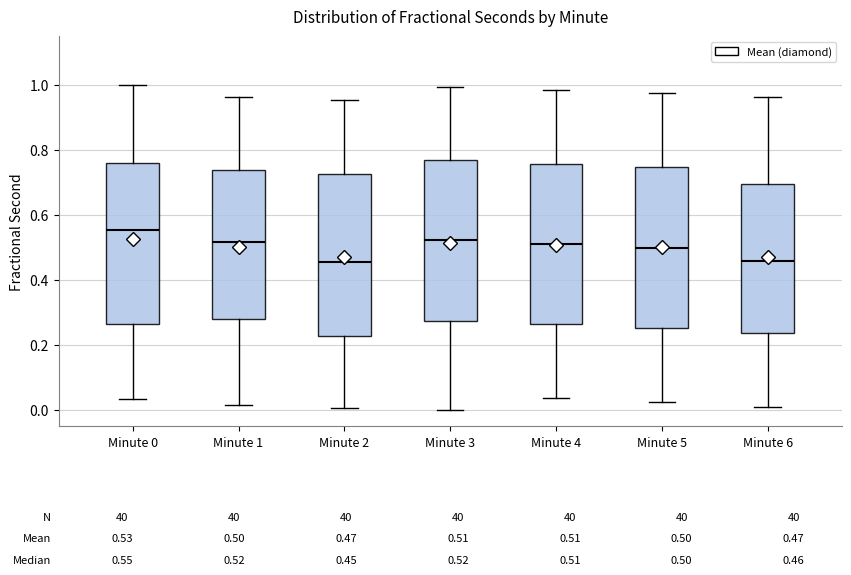

Which box's median line is the highest?

Minute 0